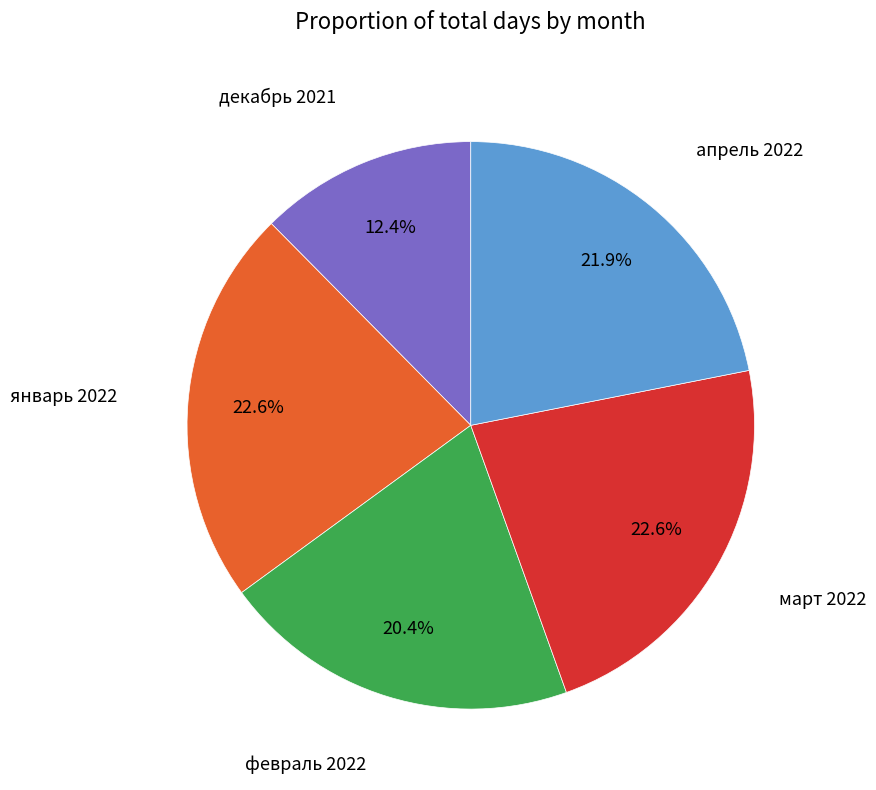

Do апрель 2022 and декабрь 2021 together represent more than half of the pie?

No